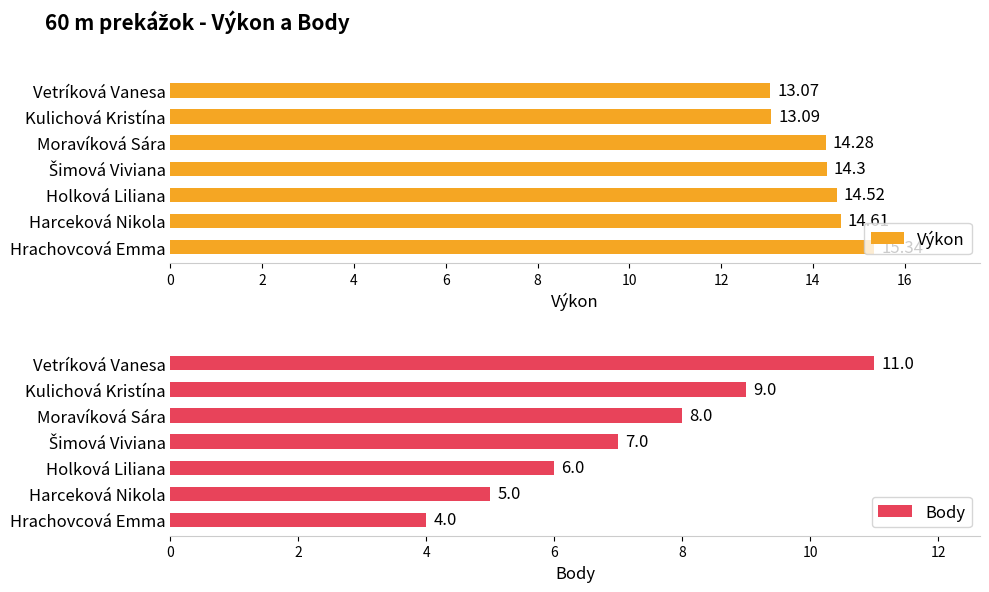

Rank the series by their maximum value, from lowest to highest.

Body, Výkon